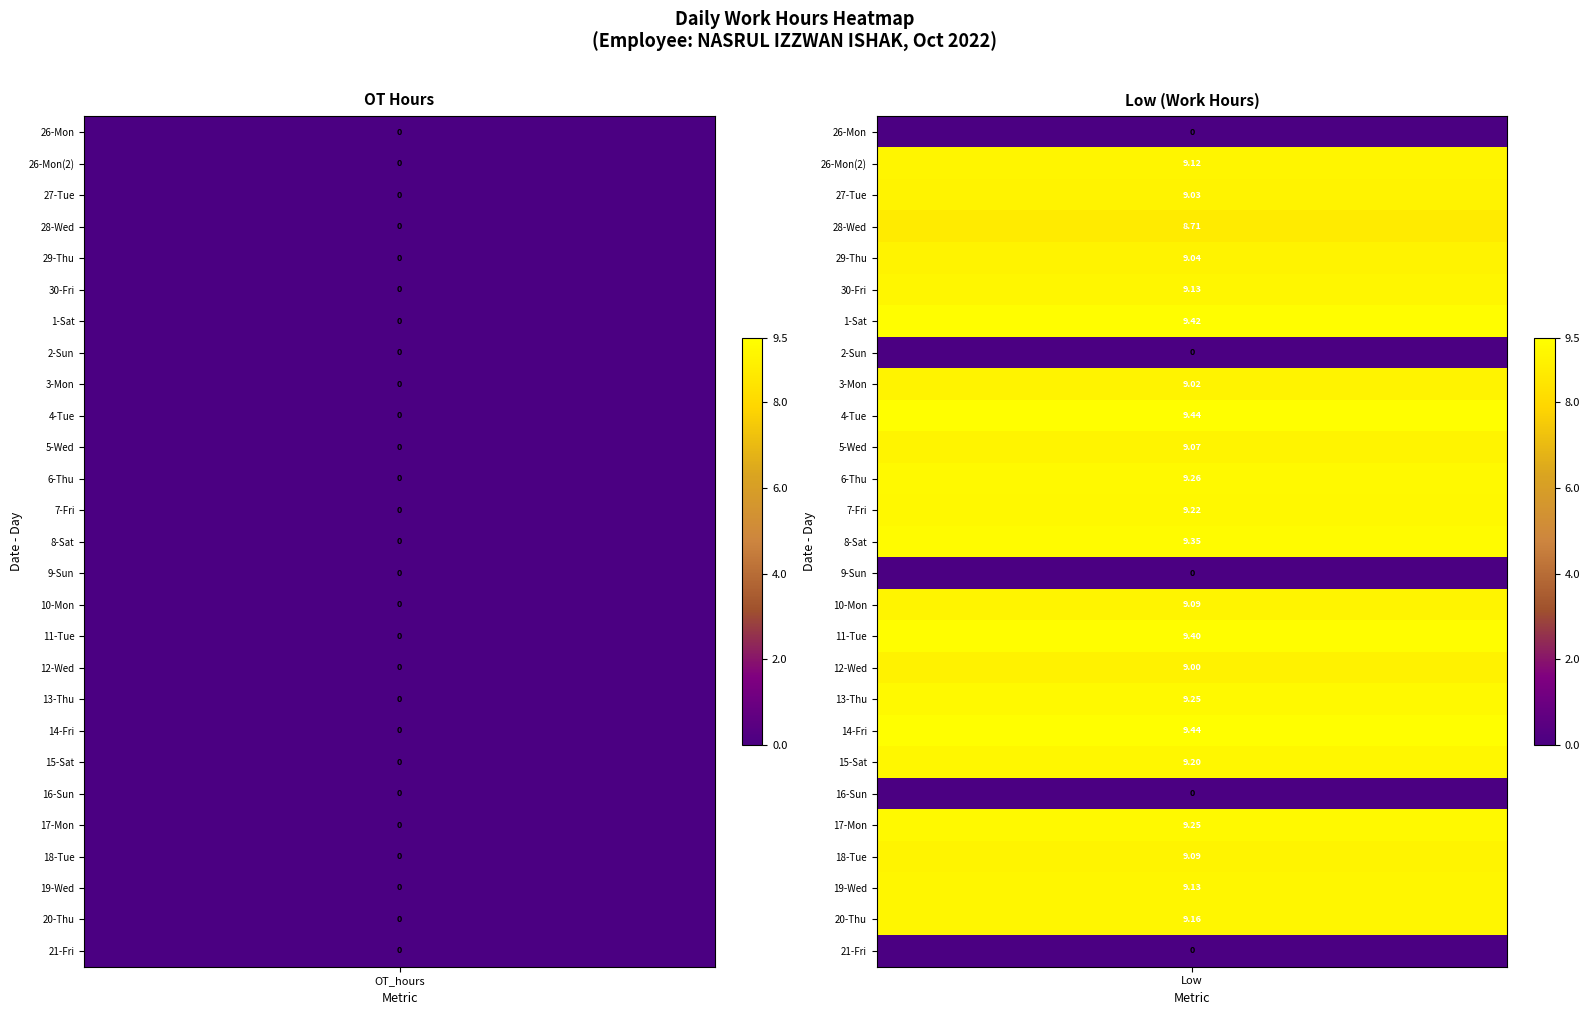

Reading left to right, transcribe all the data shown in this chart.

26_Mon: OT_hours=0.0	Low=0.0
26_Mon_b: OT_hours=0.0	Low=9.1
27_Tue: OT_hours=0.0	Low=9.0
28_Wed: OT_hours=0.0	Low=8.7
29_Thu: OT_hours=0.0	Low=9.0
30_Fri: OT_hours=0.0	Low=9.1
1_Sat: OT_hours=0.0	Low=9.4
2_Sun: OT_hours=0.0	Low=0.0
3_Mon: OT_hours=0.0	Low=9.0
4_Tue: OT_hours=0.0	Low=9.4
5_Wed: OT_hours=0.0	Low=9.1
6_Thu: OT_hours=0.0	Low=9.3
7_Fri: OT_hours=0.0	Low=9.2
8_Sat: OT_hours=0.0	Low=9.3
9_Sun: OT_hours=0.0	Low=0.0
10_Mon: OT_hours=0.0	Low=9.1
11_Tue: OT_hours=0.0	Low=9.4
12_Wed: OT_hours=0.0	Low=9.0
13_Thu: OT_hours=0.0	Low=9.2
14_Fri: OT_hours=0.0	Low=9.4
15_Sat: OT_hours=0.0	Low=9.2
16_Sun: OT_hours=0.0	Low=0.0
17_Mon: OT_hours=0.0	Low=9.2
18_Tue: OT_hours=0.0	Low=9.1
19_Wed: OT_hours=0.0	Low=9.1
20_Thu: OT_hours=0.0	Low=9.2
21_Fri: OT_hours=0.0	Low=0.0